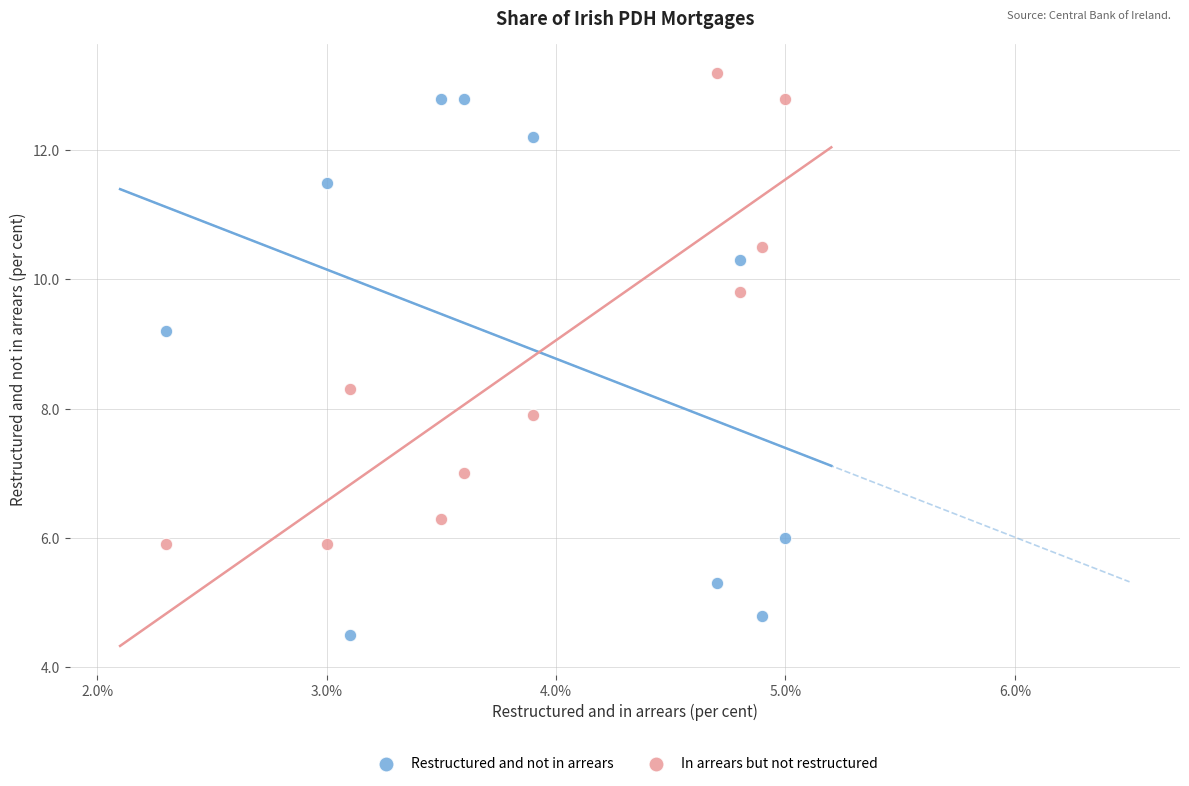

Across all data points, what is the range of X values (max minus min)?

2.7